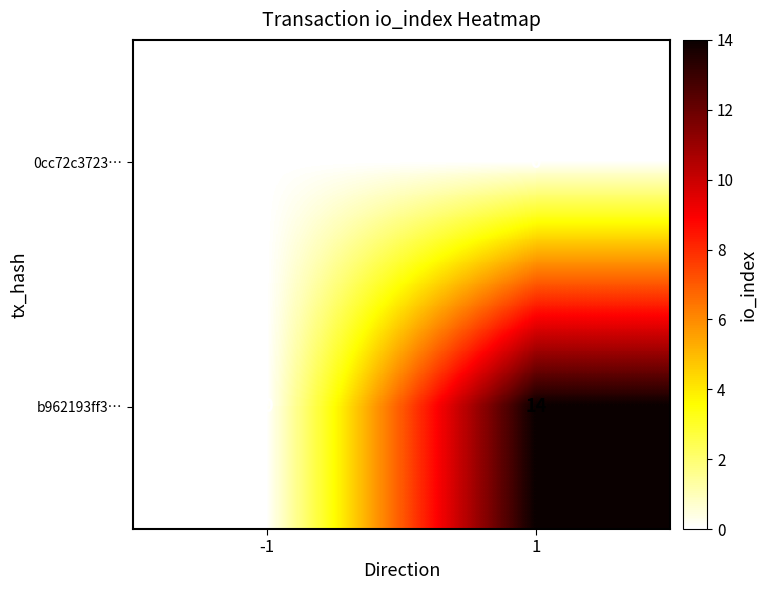

What is the maximum value shown in the chart?

14